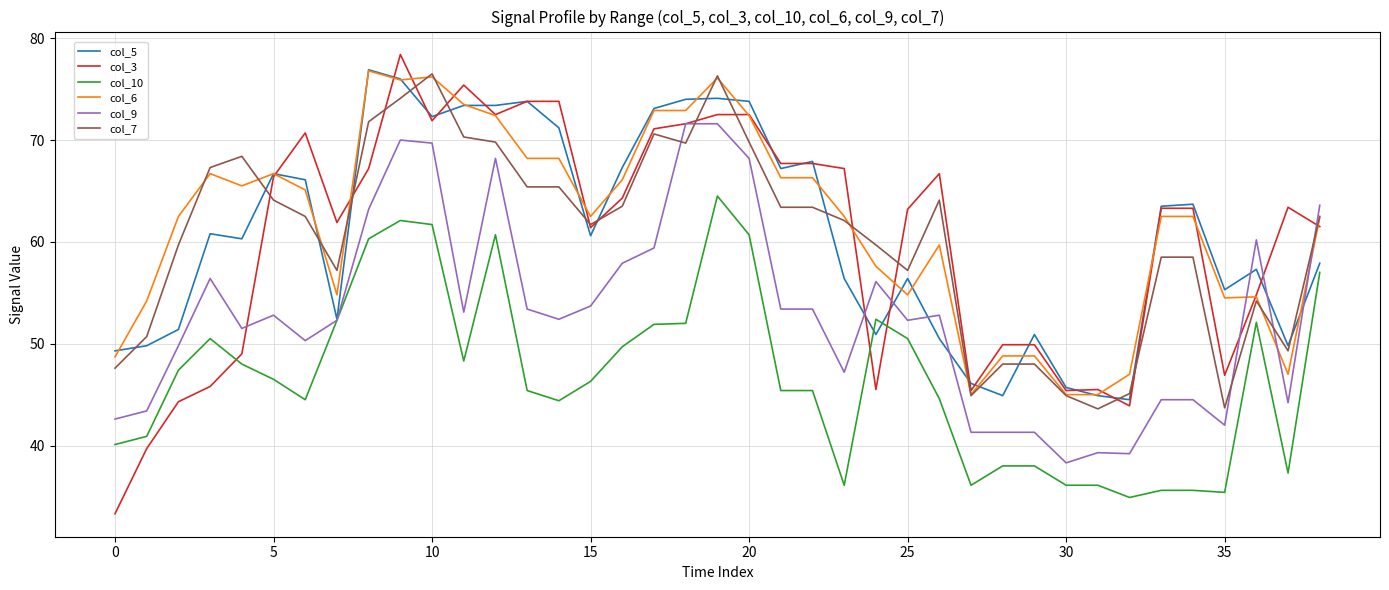

Does the chart have visible grid lines?

Yes